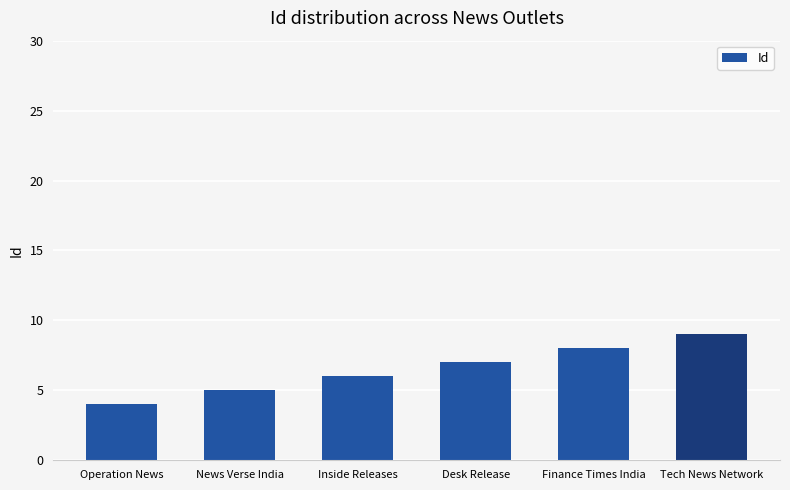

What is the change in value from Operation News to Tech News Network?

+5